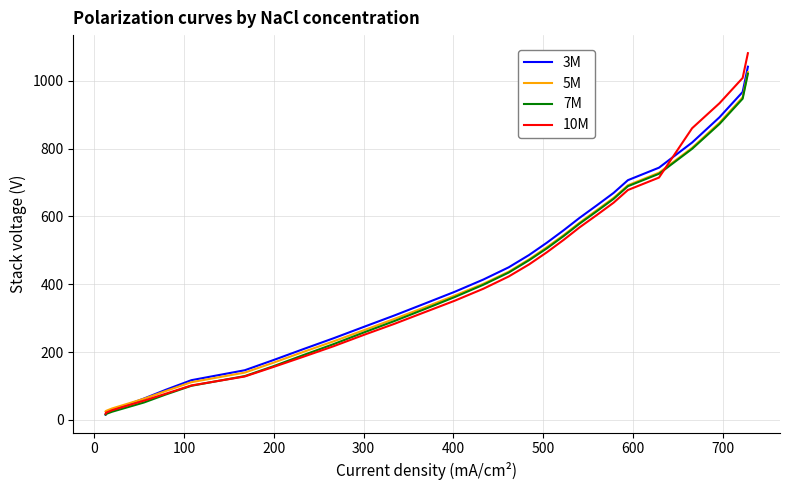

True or false: 5M has more than 2 points higher than both neighbors.

False